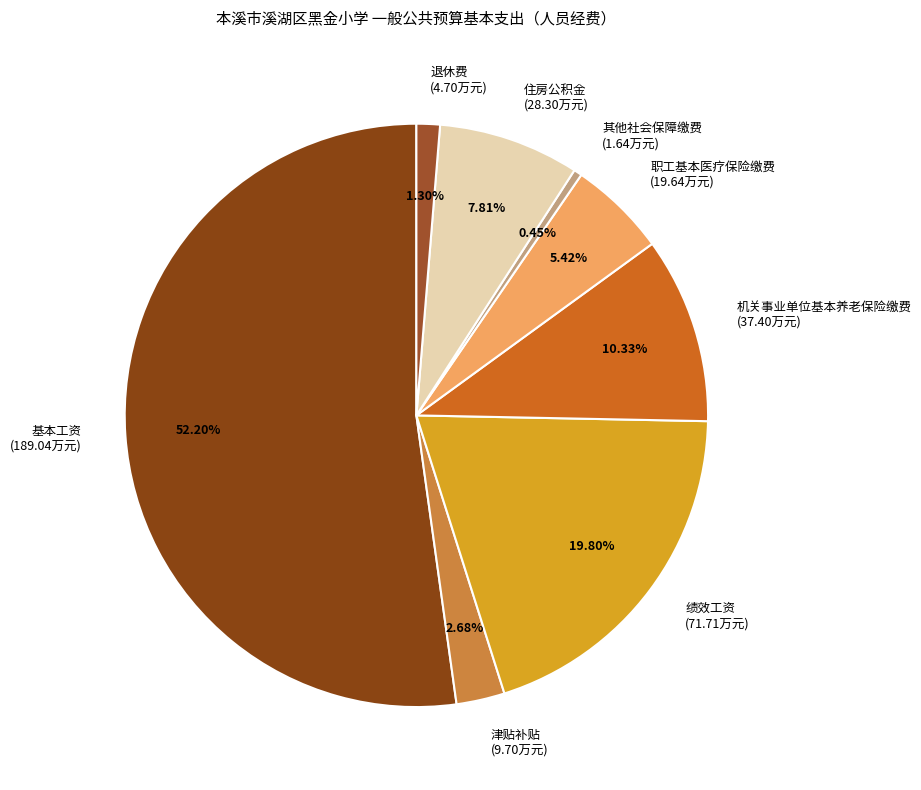

What percentage is NOT represented by 机关事业单位基本养老保险缴费?

89.7%